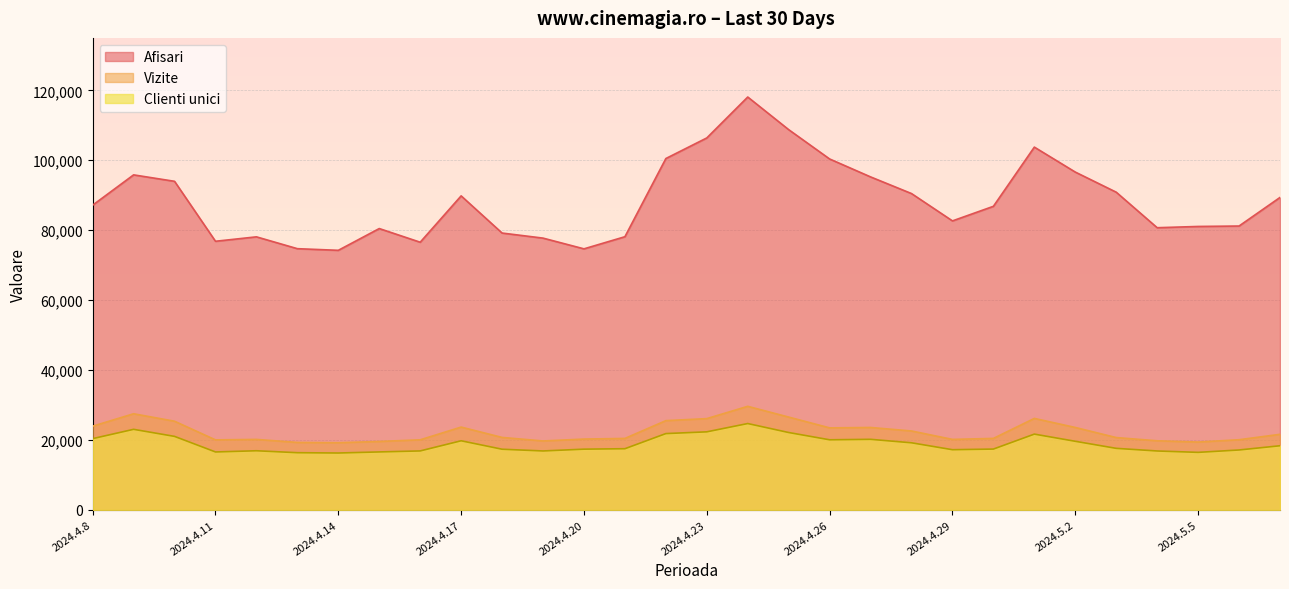

Is the value of Clienti unici at 2024.4.23 greater than the value of Afisari at 2024.4.17?

No